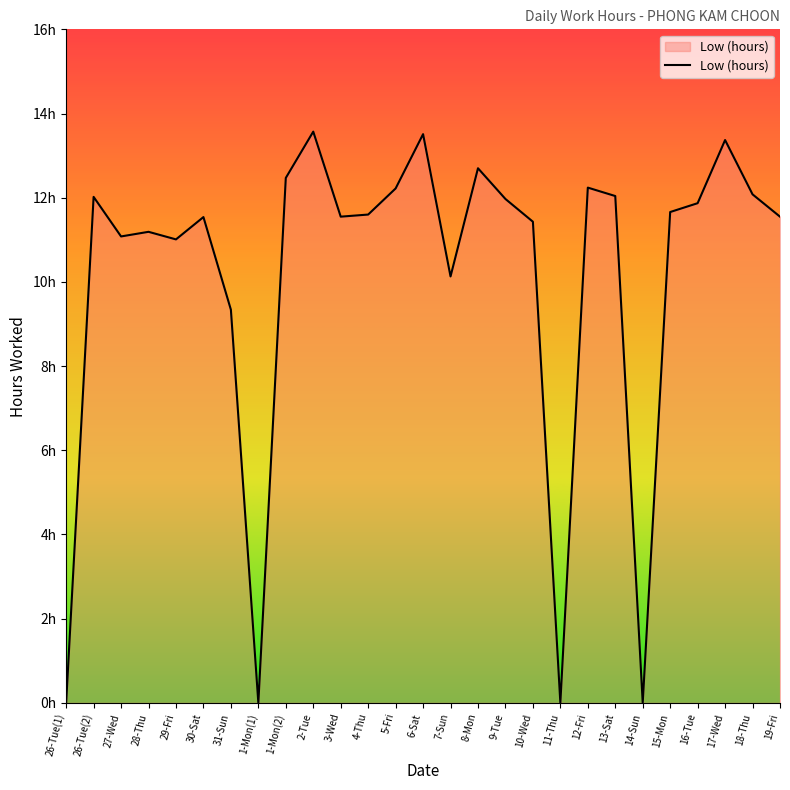

What is the sum of all values?

272.1